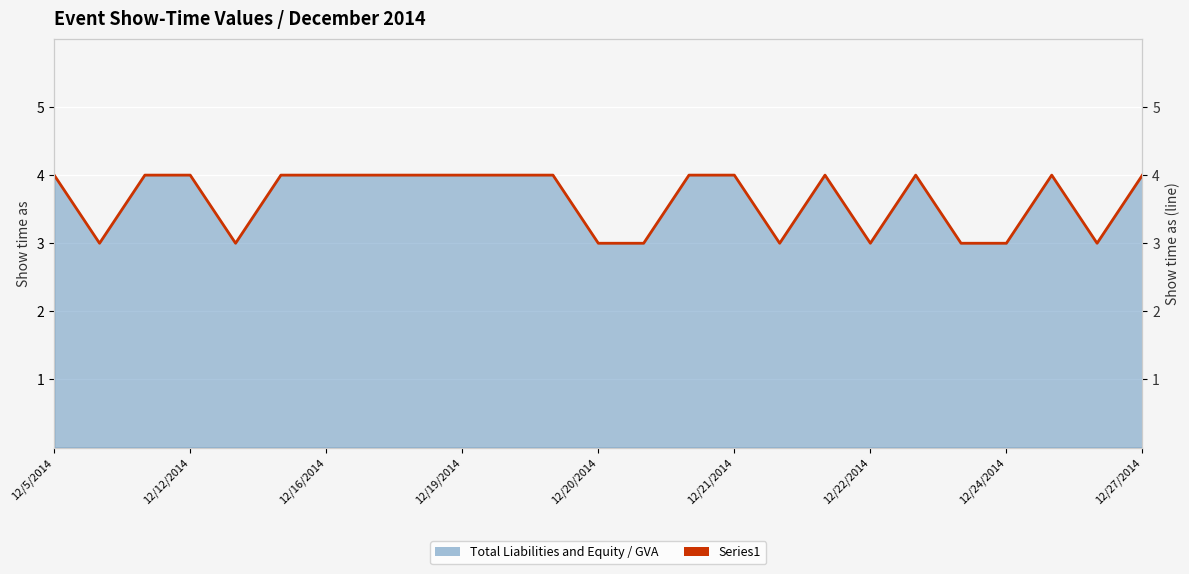

What is the value of the 14th point from the left?

3